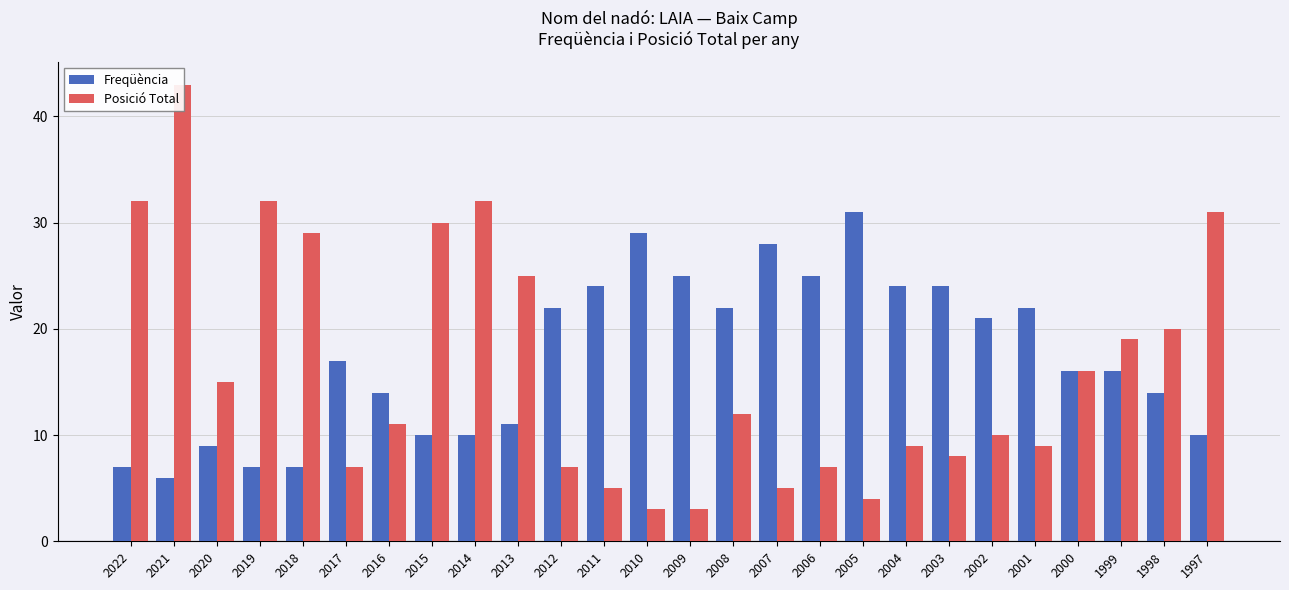

Read the Freqüència value at 2019.

7